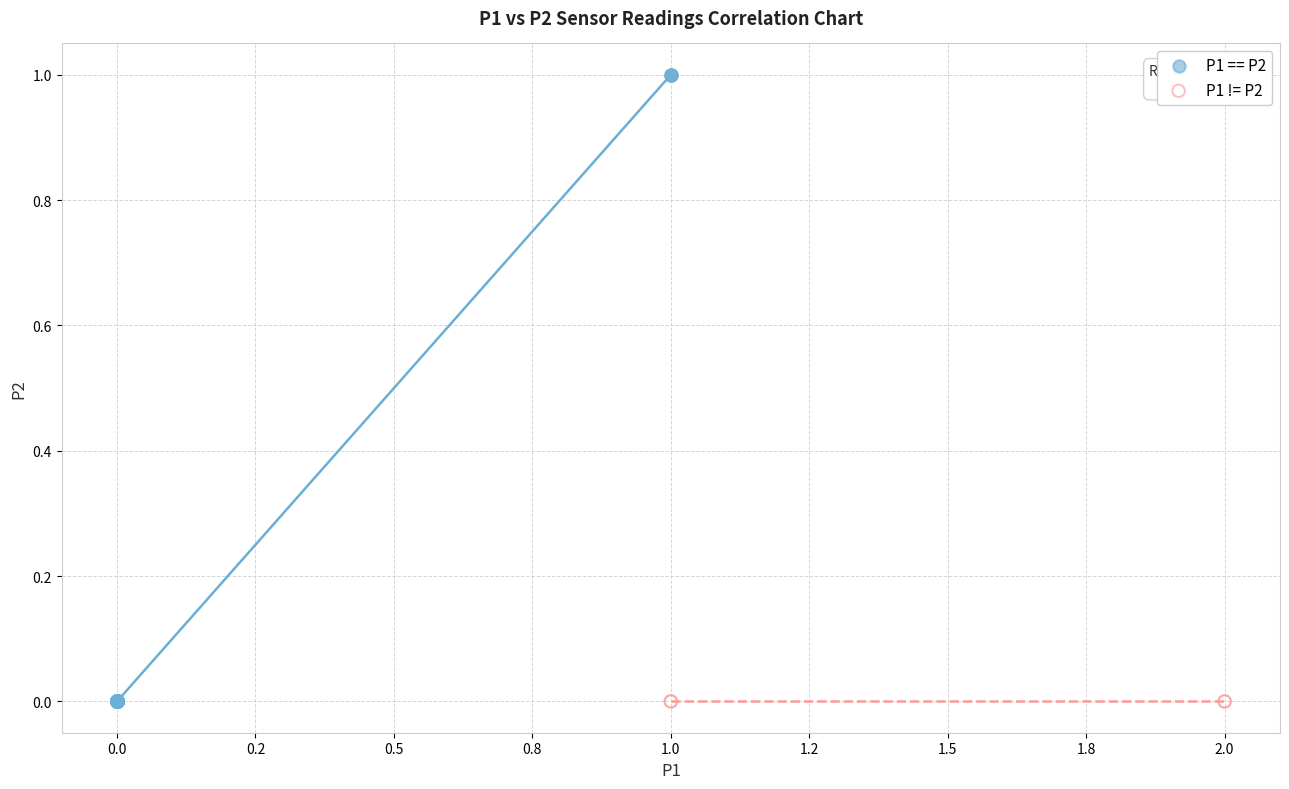

What are all the series names shown in the legend?

P1 == P2, P1 != P2